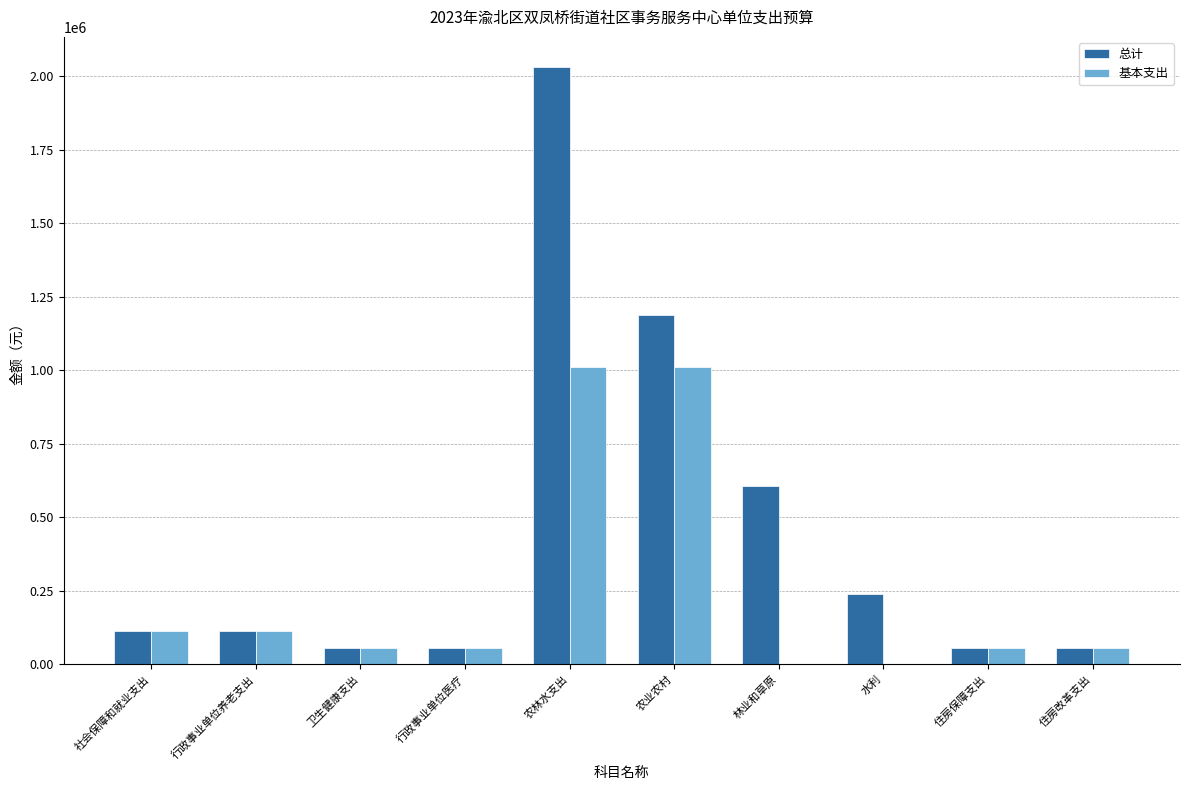

True or false: 基本支出 has a value of 45910.9 at 行政事业单位养老支出.

False